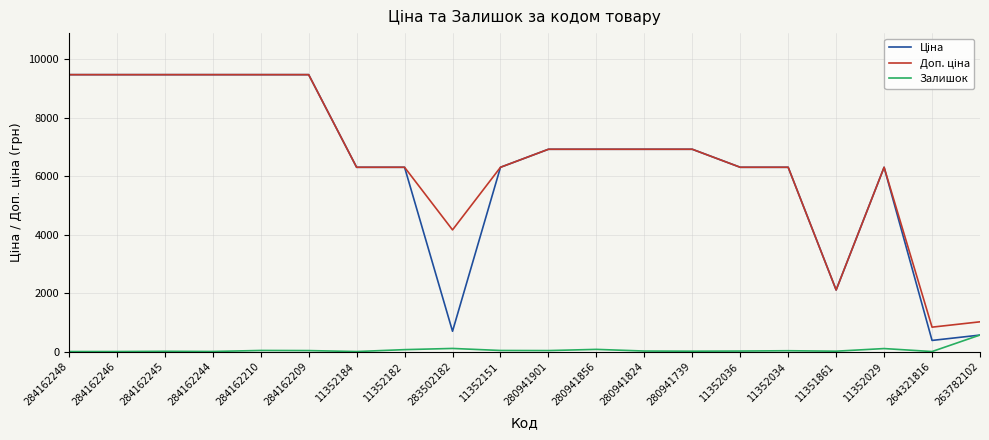

What is the maximum value for Залишок?

566.0